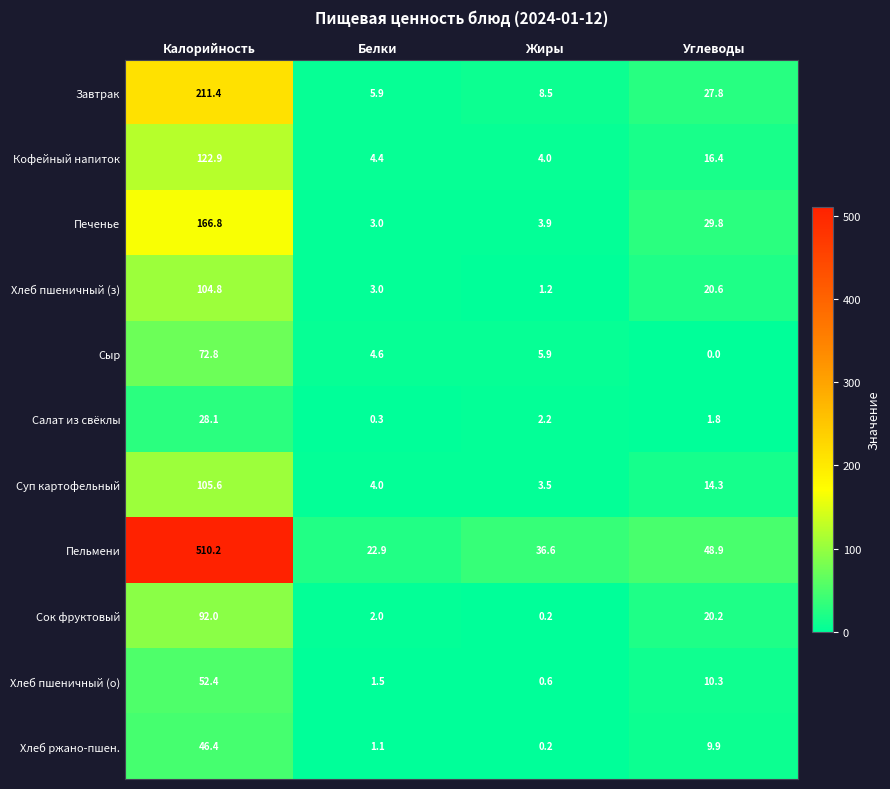

At which label does Завтрак first exceed 27?

Калорийность